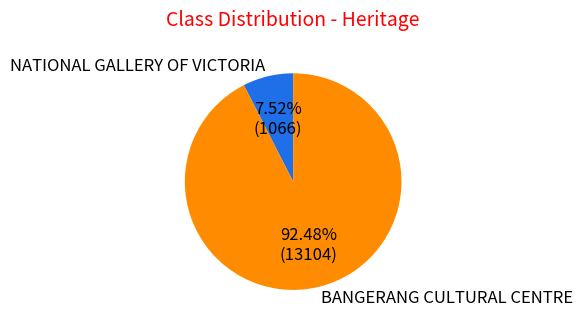

Is the sum of BANGERANG CULTURAL CENTRE and NATIONAL GALLERY OF VICTORIA greater than half?

Yes